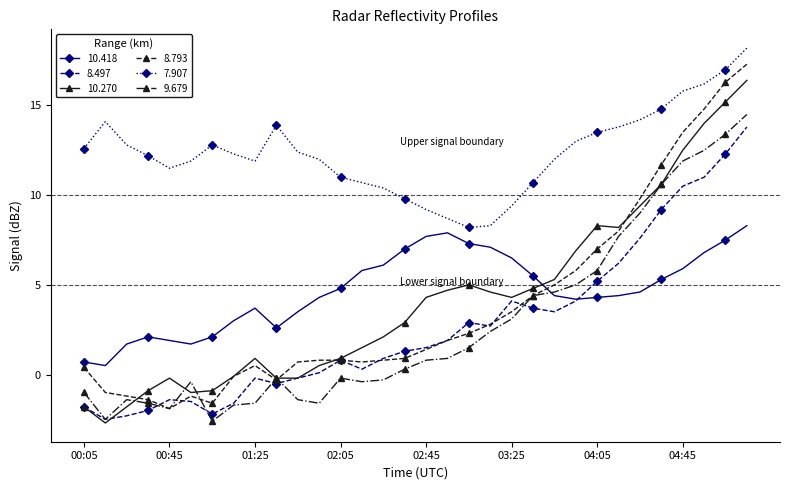

How many series are shown in this chart?

6